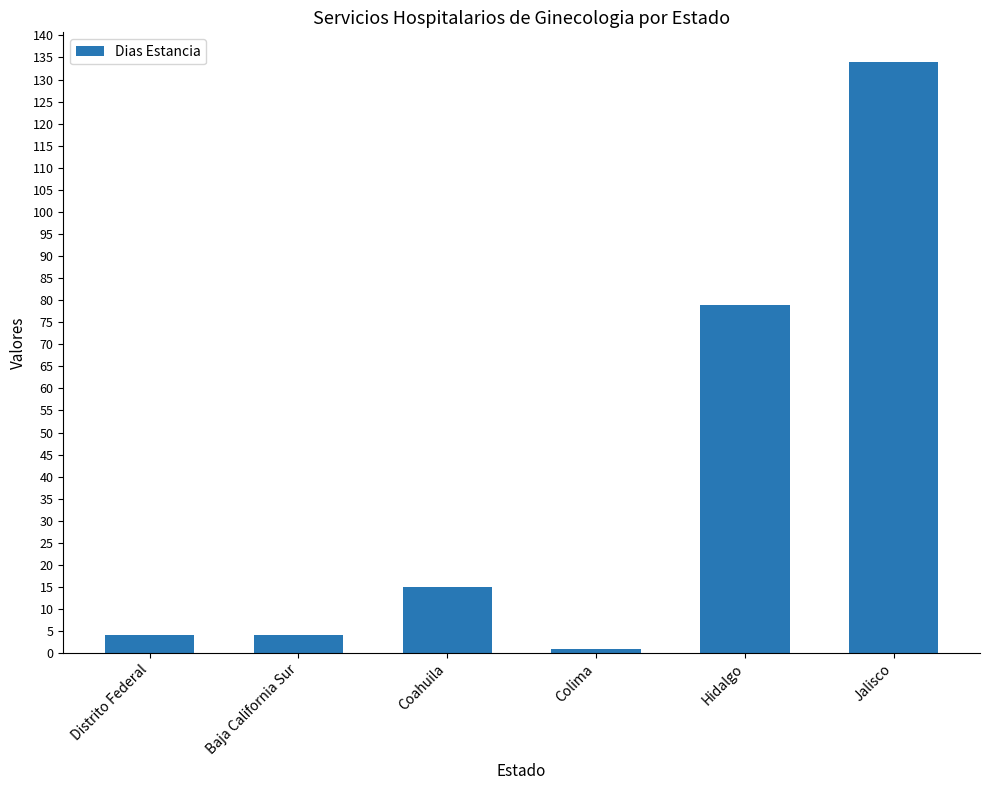

Is it true that the value at Distrito Federal is 4?

True